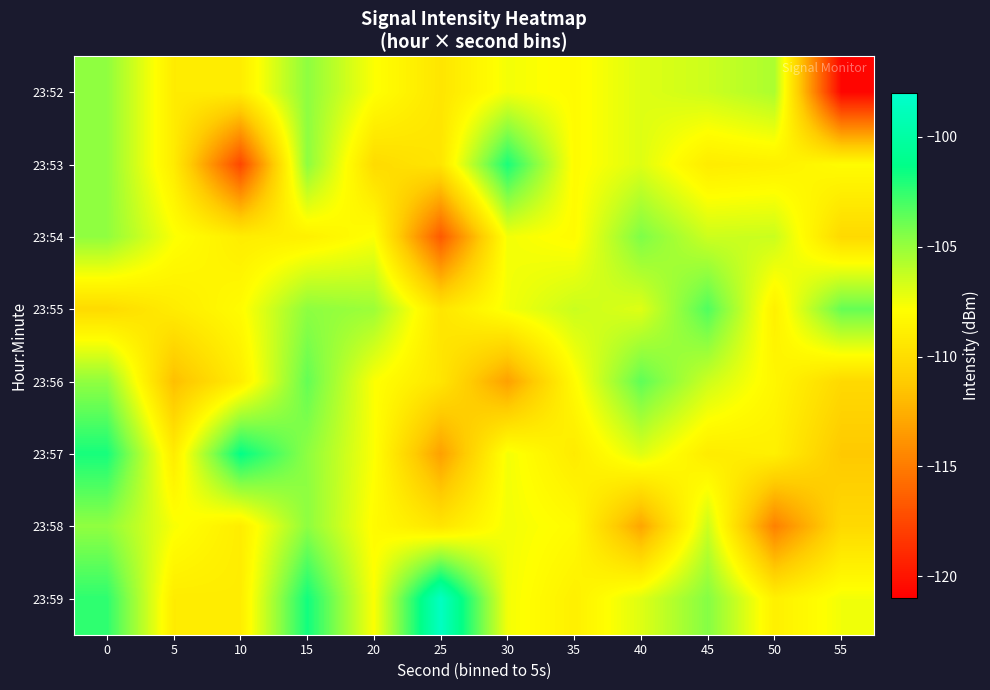

Between 15 and 40, which is larger?

15